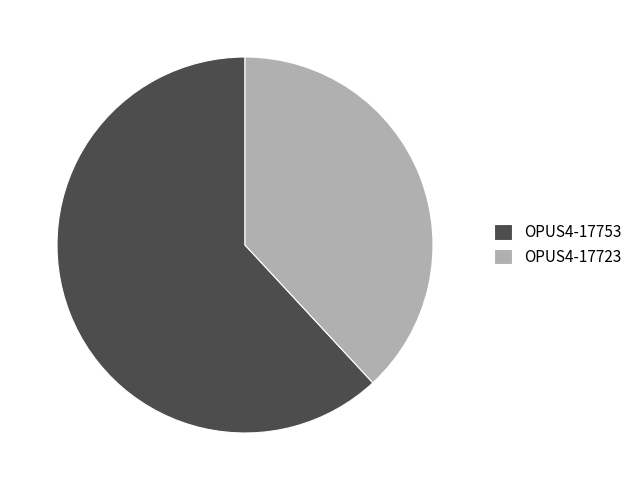

Rank the categories by value from highest to lowest.

OPUS4-17753, OPUS4-17723